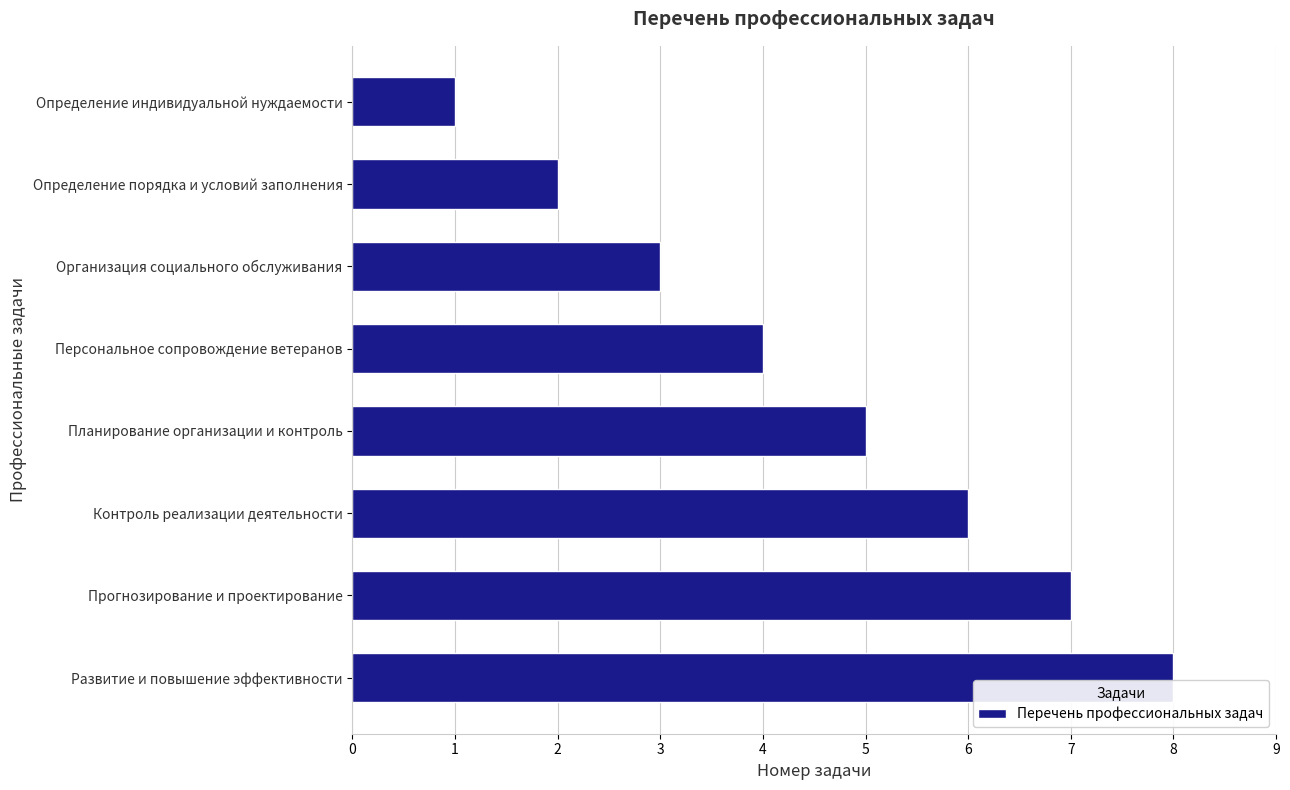

Which label corresponds to the smallest value in the chart?

Определение индивидуальной нуждаемости